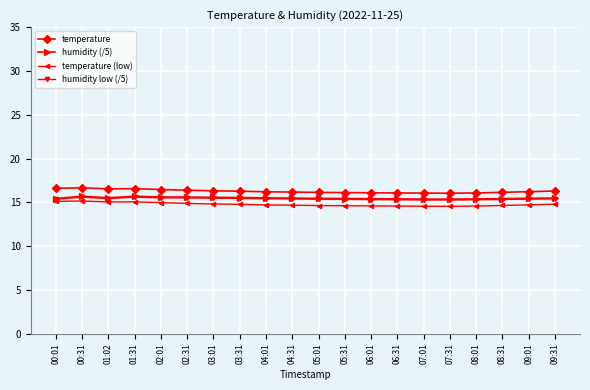

What is the total value across all series at 05:01?

61.6